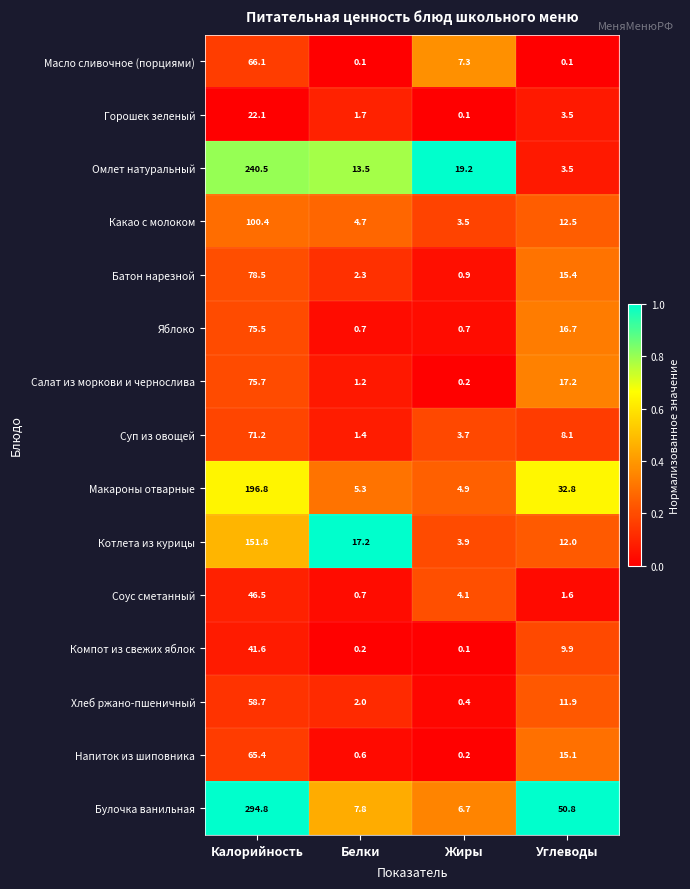

Is it true that Горошек зеленый equals 14.2 at Калорийность?

False